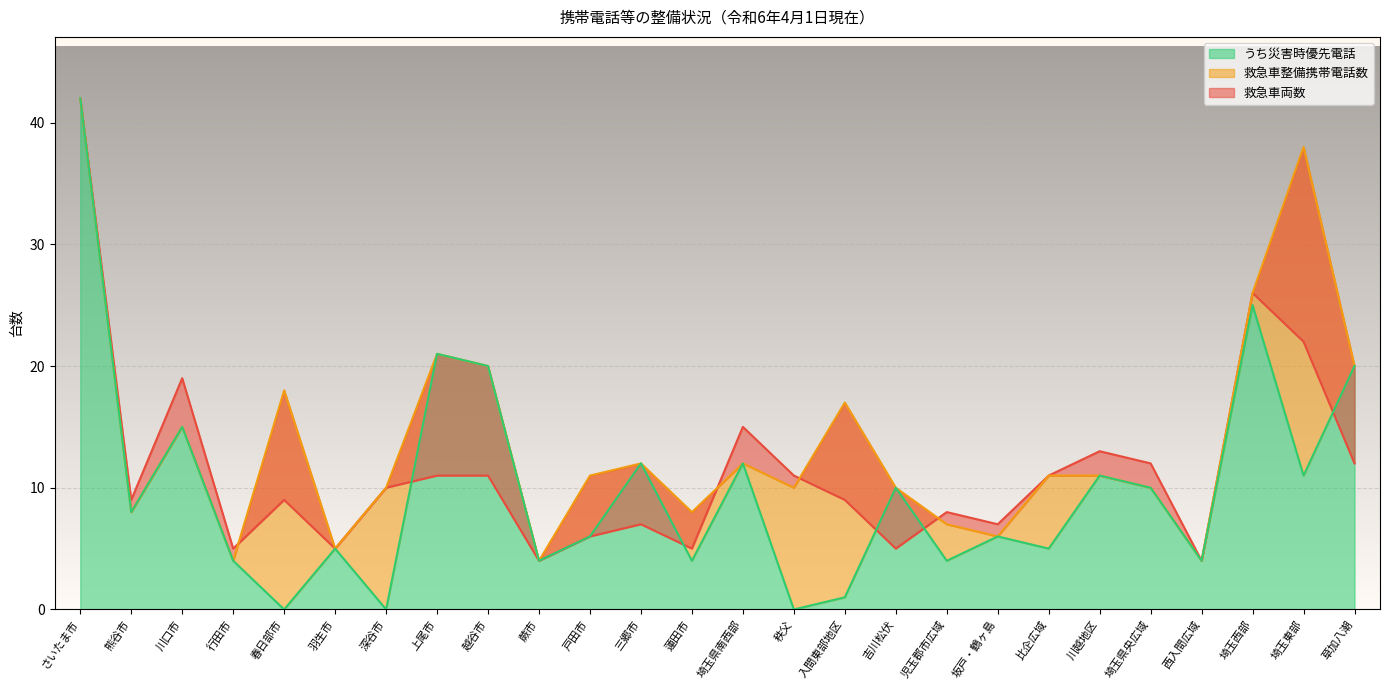

True or false: うち災害時優先電話 has a value of 21 at 上尾市.

True